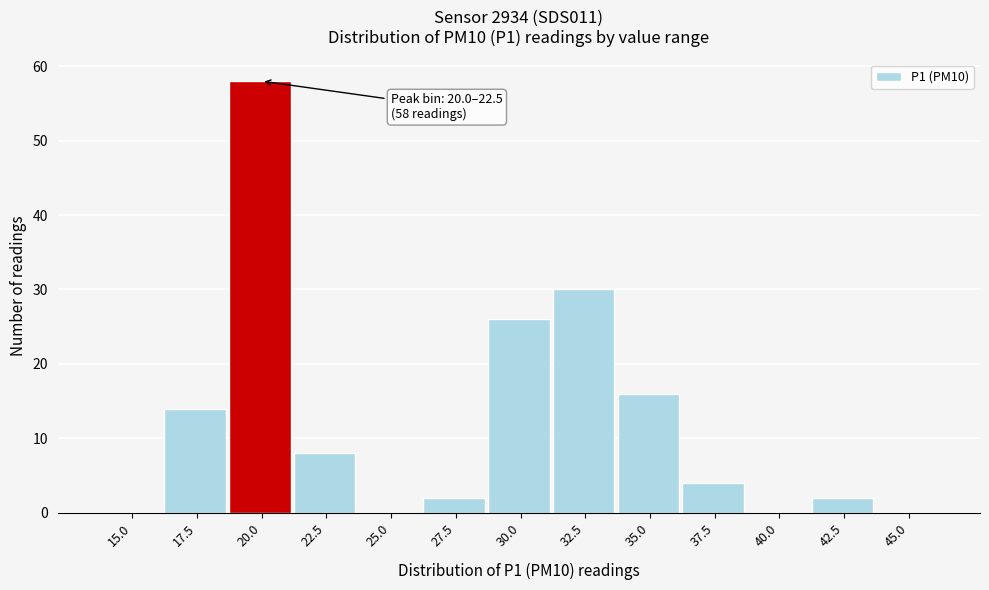

Reading left to right, what are all the values shown in this chart?

15.0=0	17.5=14	20.0=58	22.5=8	25.0=0	27.5=2	30.0=26	32.5=30	35.0=16	37.5=4	40.0=0	42.5=2	45.0=0